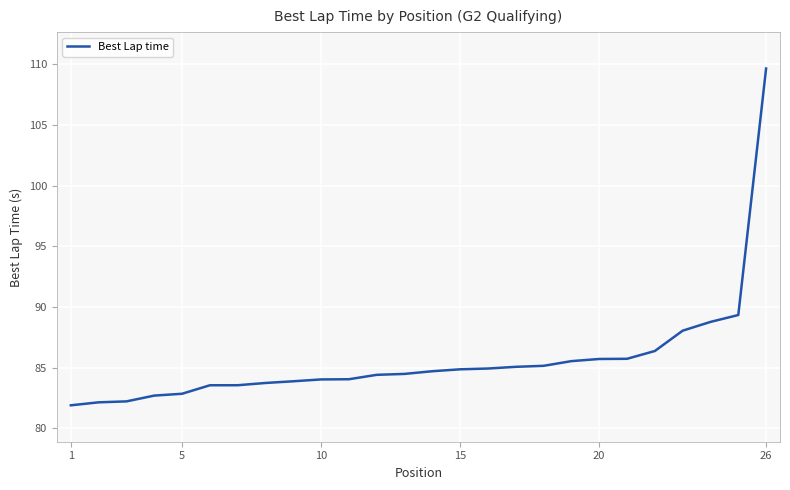

What is the greatest value displayed?

109.7